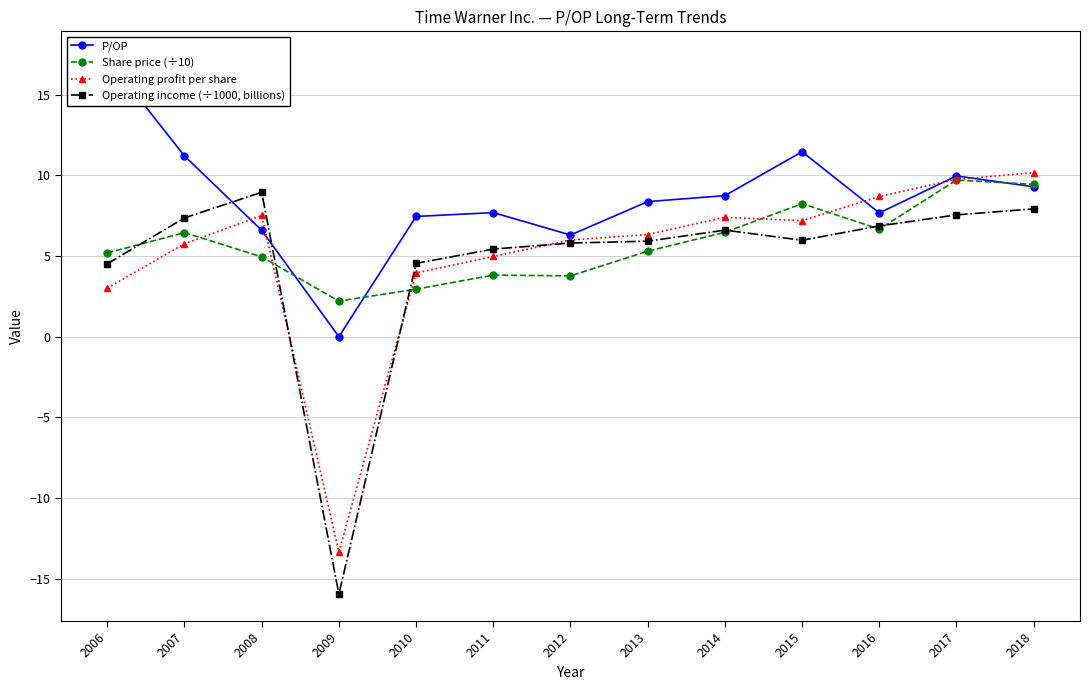

Which series changed the most between 2012 and 2017?

Share price (÷10)